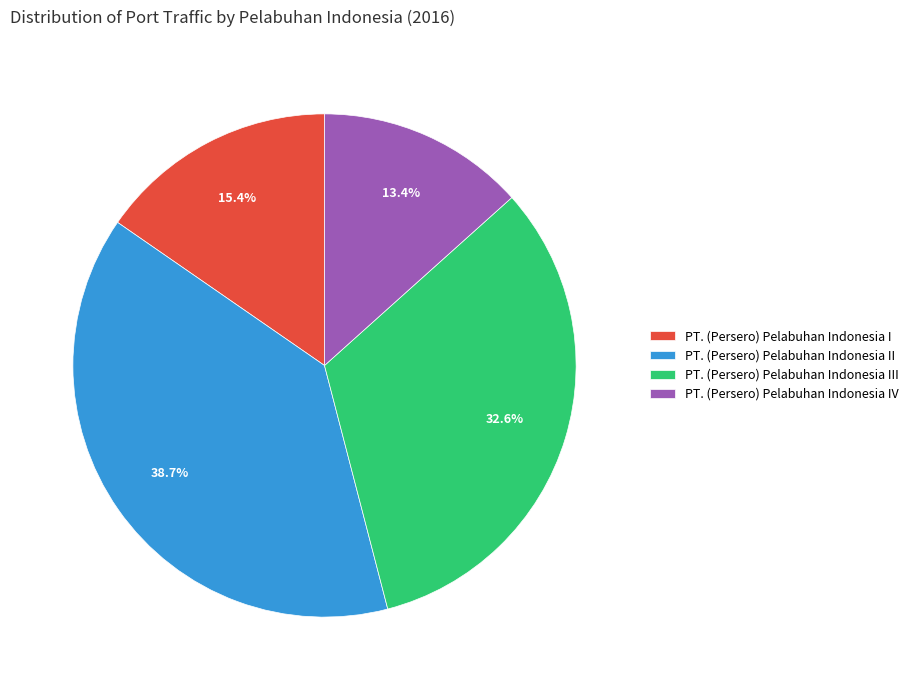

Which has a higher value, PT. (Persero) Pelabuhan Indonesia I or PT. (Persero) Pelabuhan Indonesia II?

PT. (Persero) Pelabuhan Indonesia II